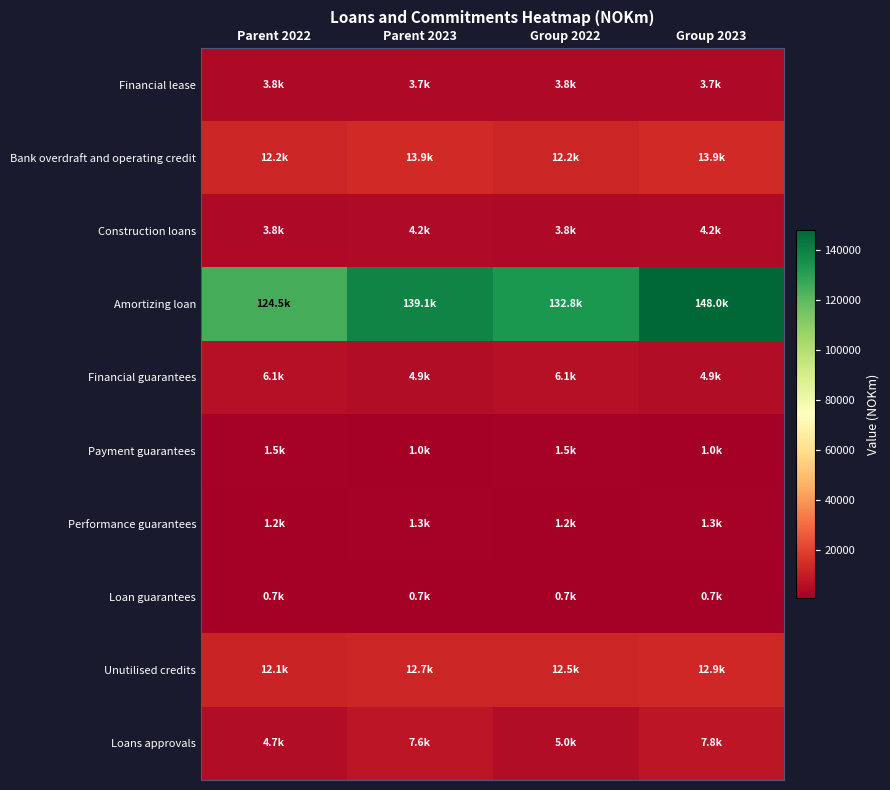

What is the total value across all series at Parent 2023?

189193